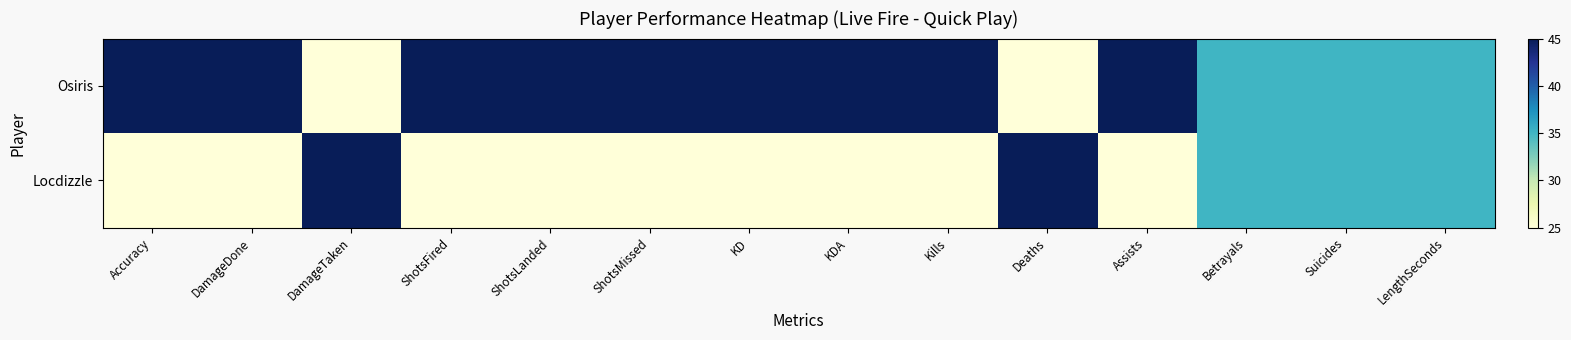

At which category is the sum across all series the highest?

Accuracy